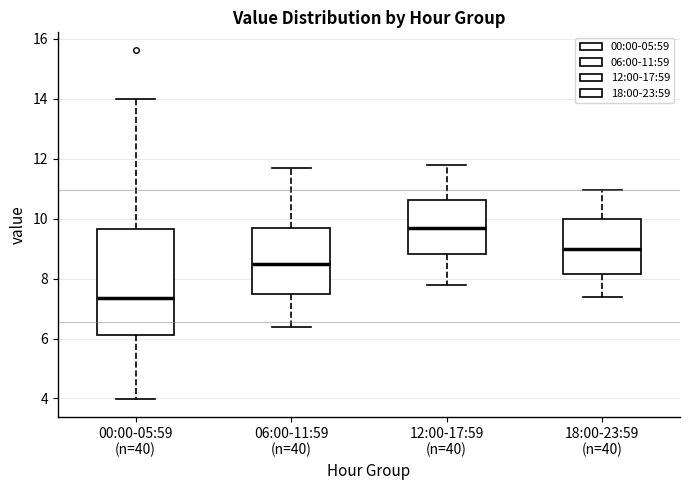

Where does the lower whisker of the box for 18:00-23:59 (n=40) end on the y-axis? The values are not printed on the chart, so give them approximately, as read against the axis.

7.4